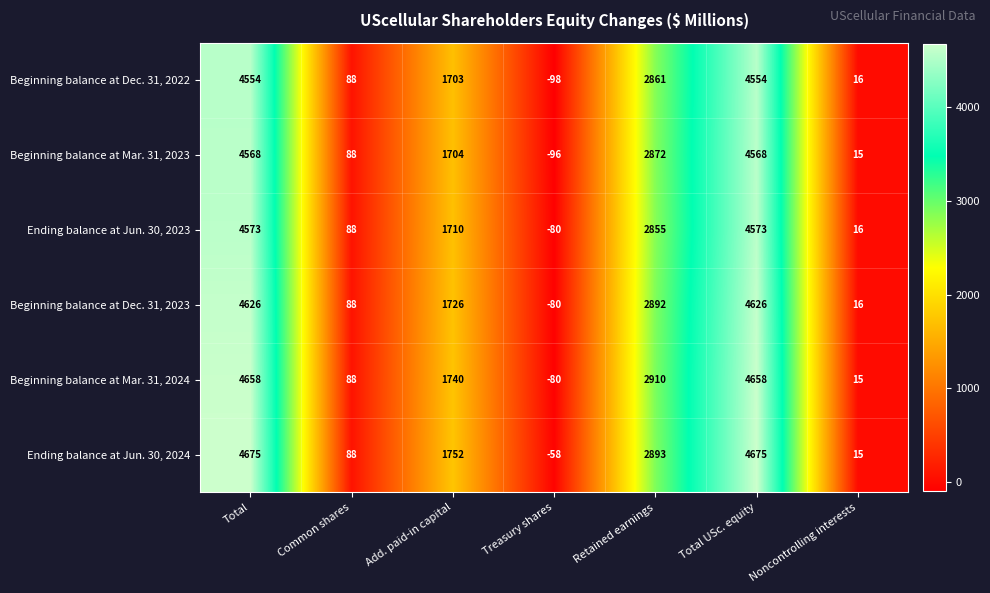

Which series has the largest range (max minus min)?

Beginning balance at Mar. 31, 2024